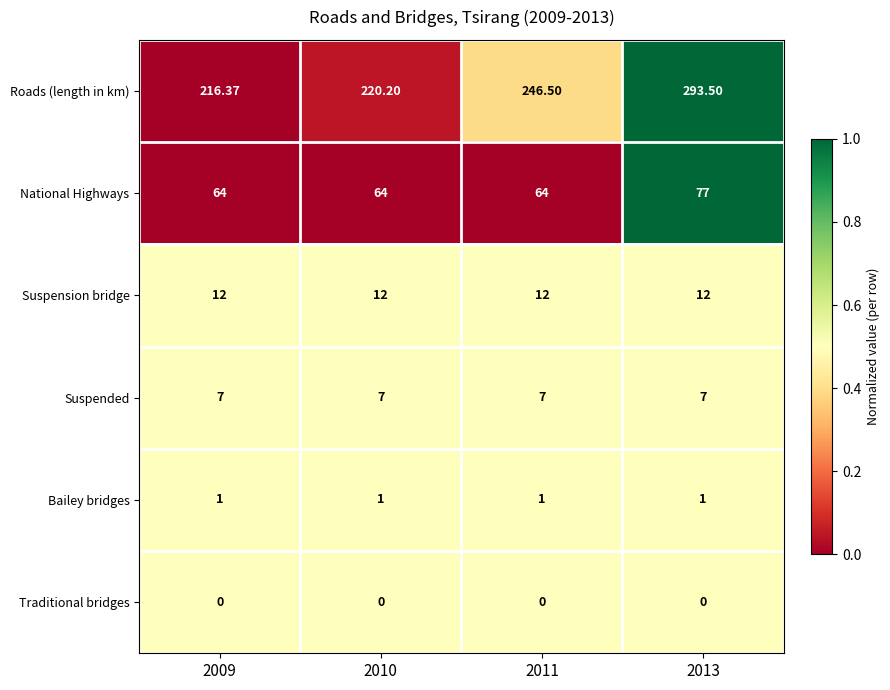

Which series has the widest spread of values?

Roads (length in km)